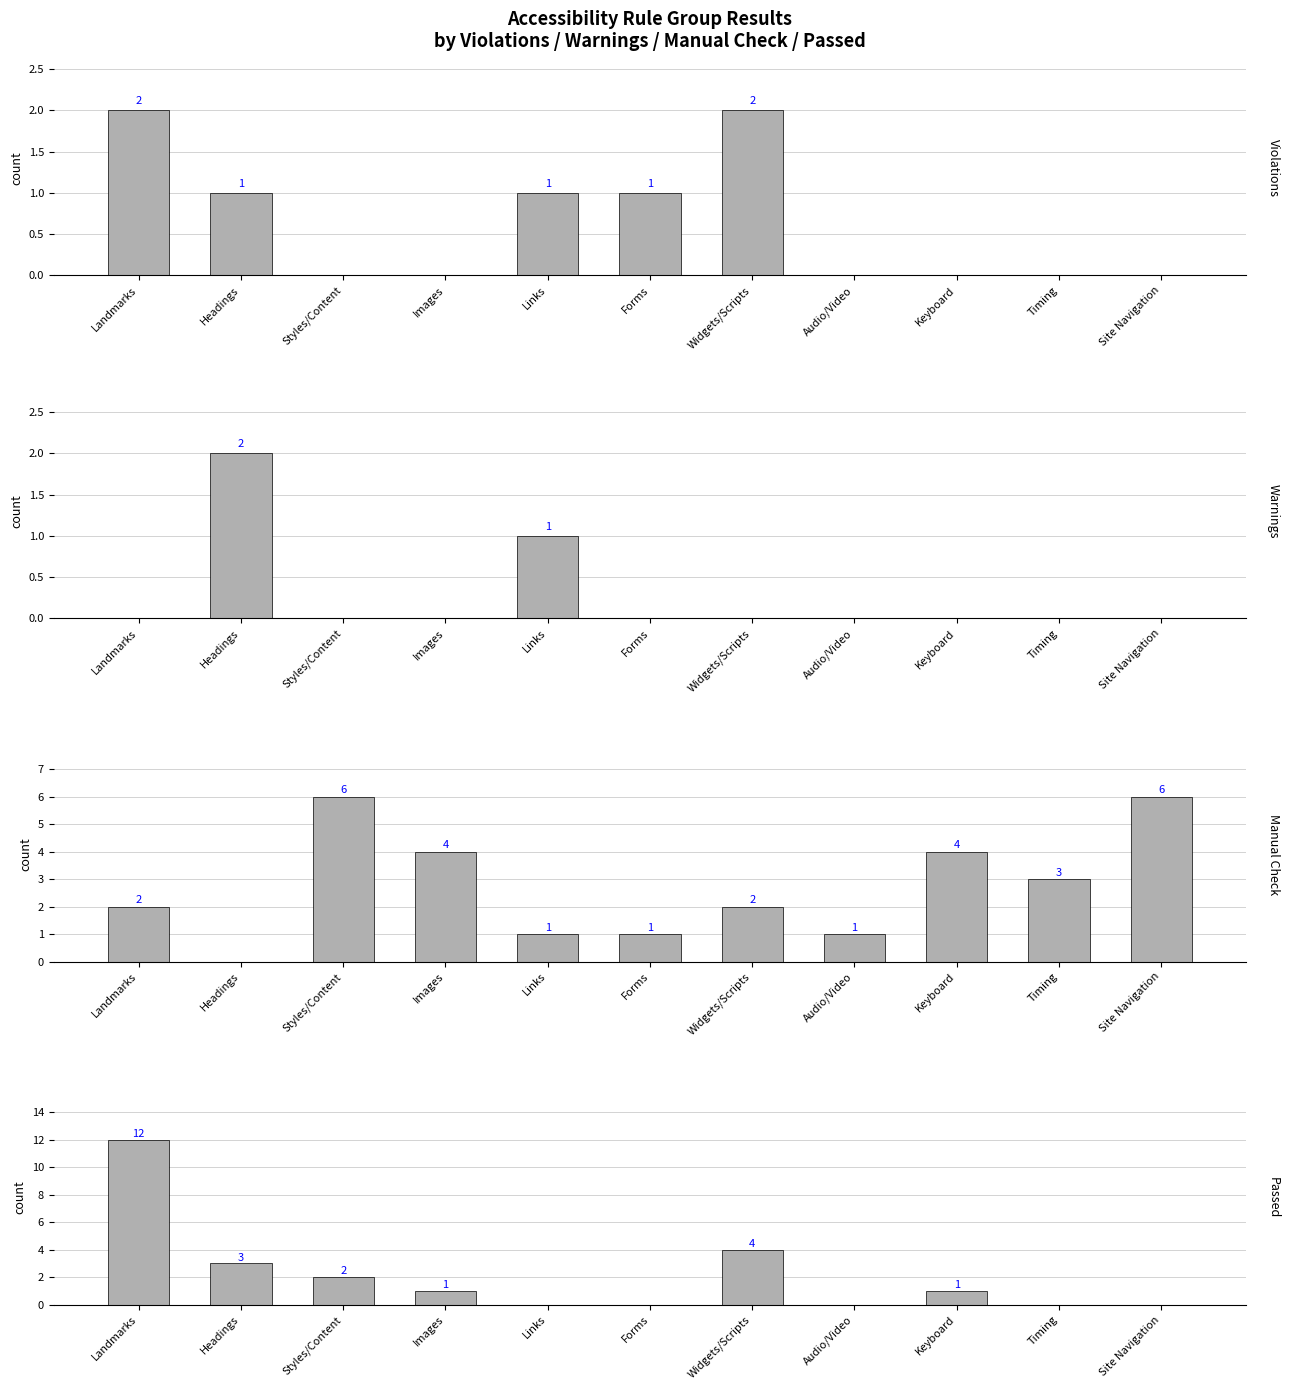

The Warnings series shows -1 at Timing. True or false?

False